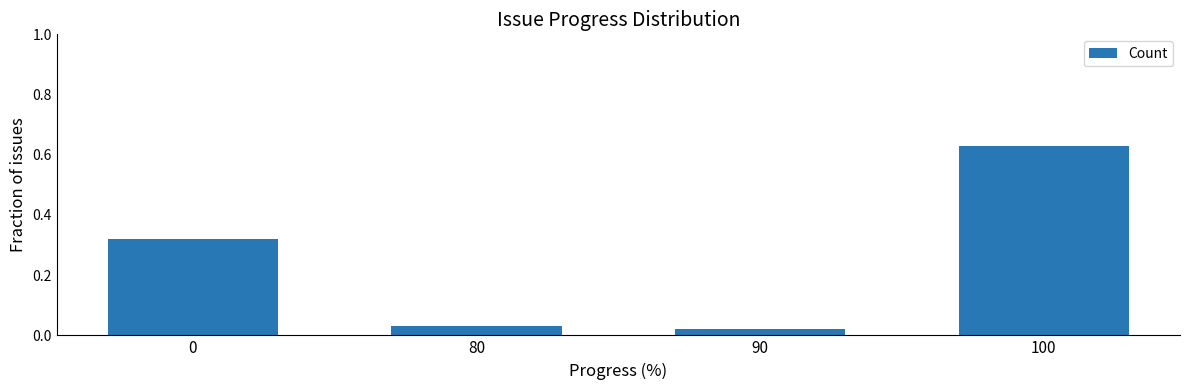

What is the sum of all values?

1.0